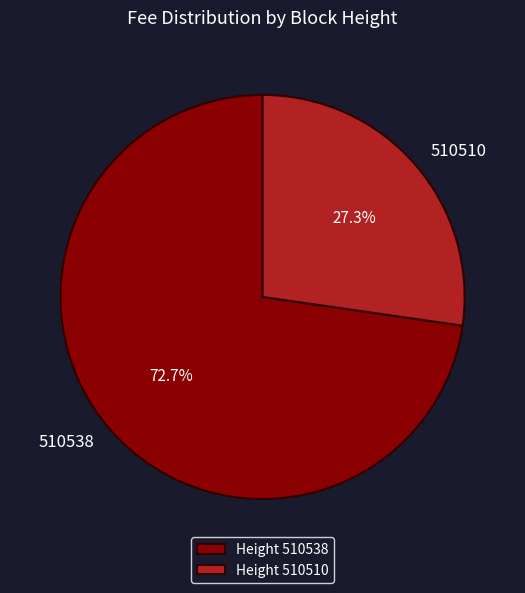

The 510510 slice represents 14% of the pie. True or false?

False